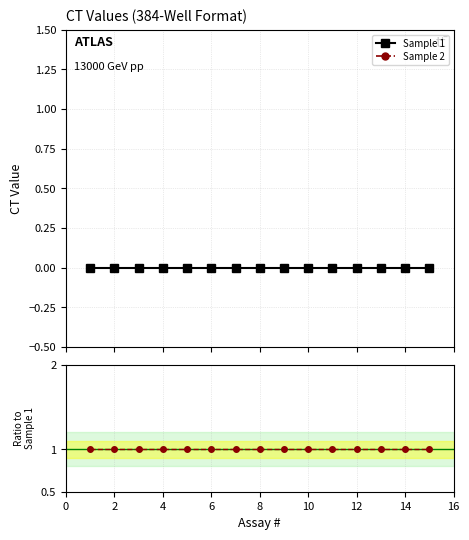

How many lines are shown in the chart?

2